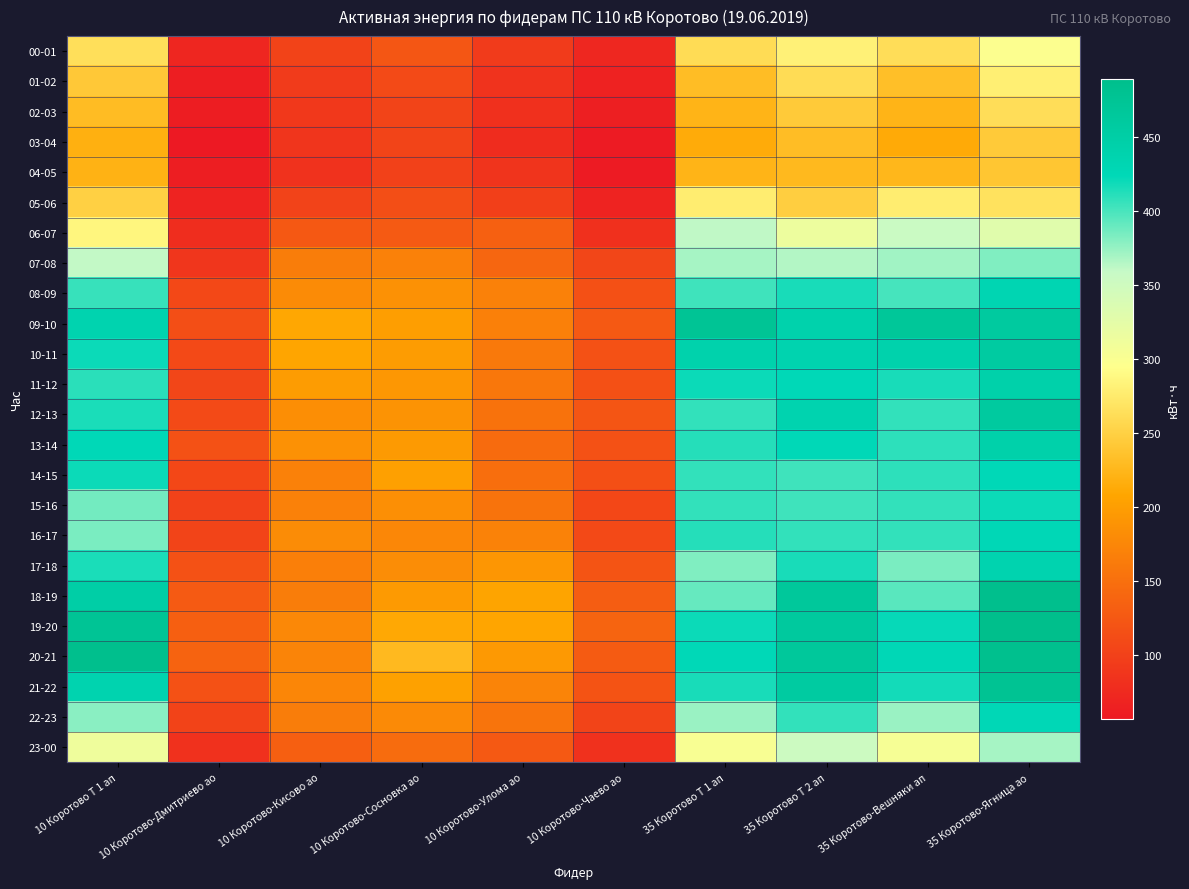

List the series in order of their peak value, highest first.

19-20, 18-19, 20-21, 21-22, 09-10, 12-13, 10-11, 11-12, 13-14, 17-18, 08-09, 16-17, 22-23, 14-15, 15-16, 07-08, 23-00, 06-07, 00-01, 01-02, 05-06, 02-03, 03-04, 04-05